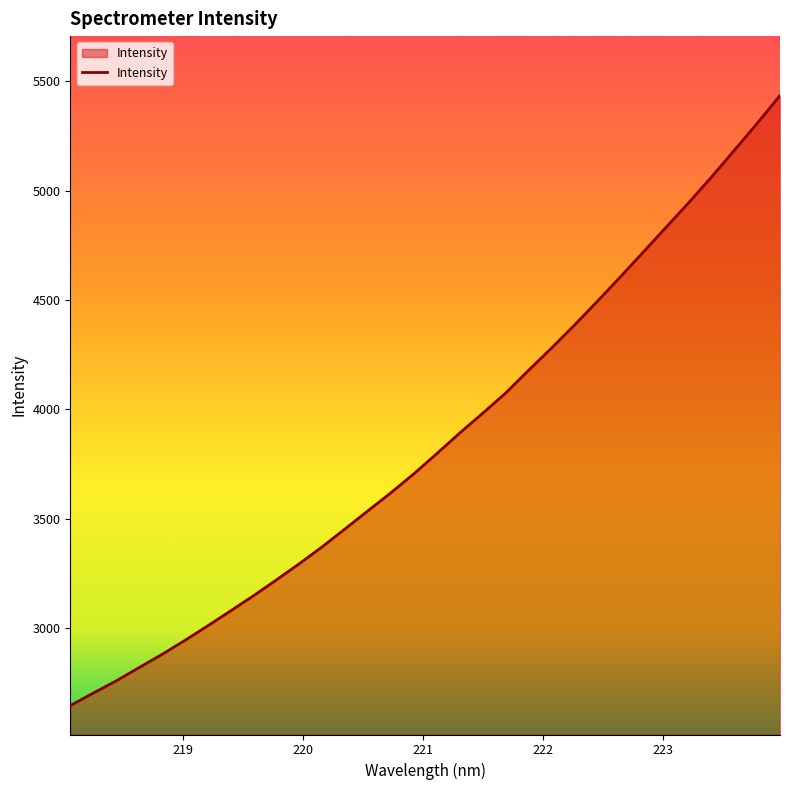

What is the minimum value shown in the chart?

2645.2